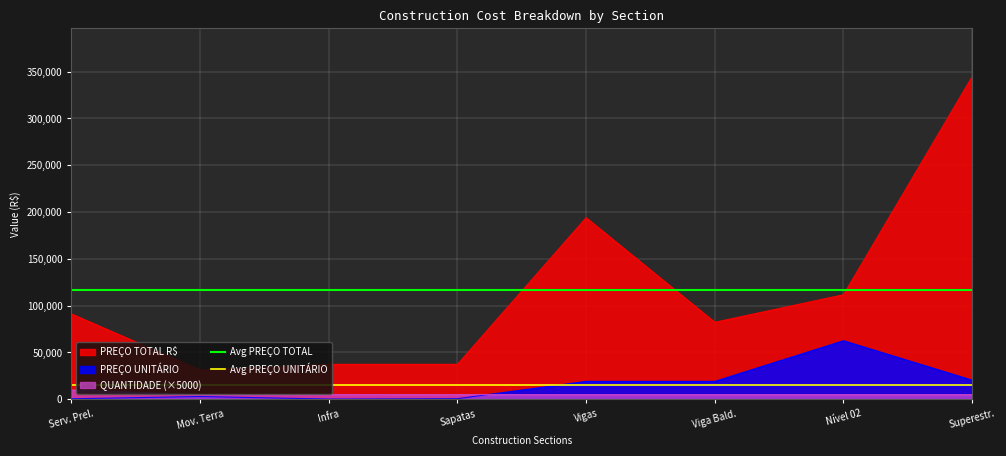

At which label is Avg PREÇO TOTAL closest to 116233?

Serv. Prel.